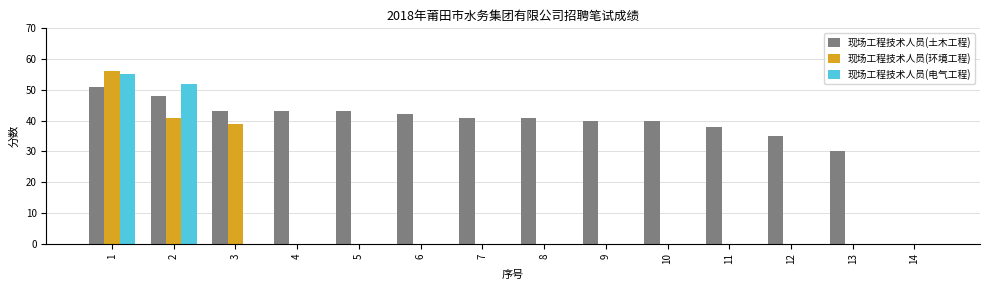

Which series has the largest total across all categories?

现场工程技术人员(土木工程)